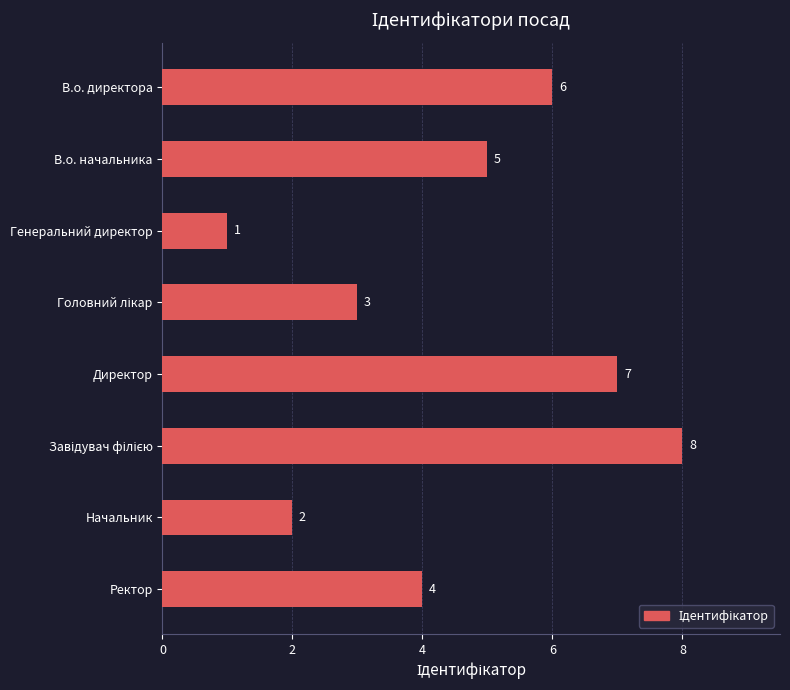

What is the change in value from Генеральний директор to Начальник?

+1